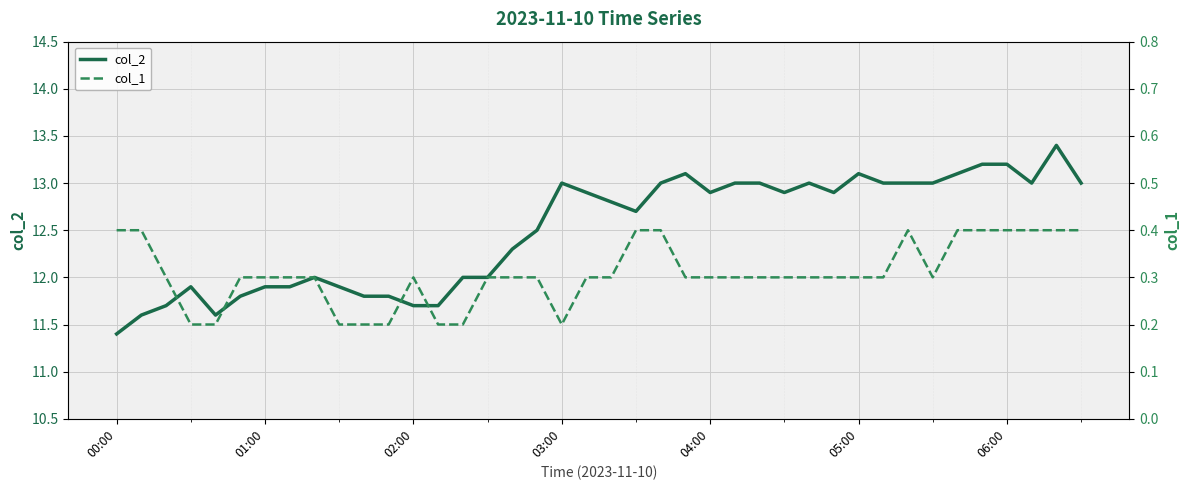

Which category has the lowest value in the col_2 series?

00:00